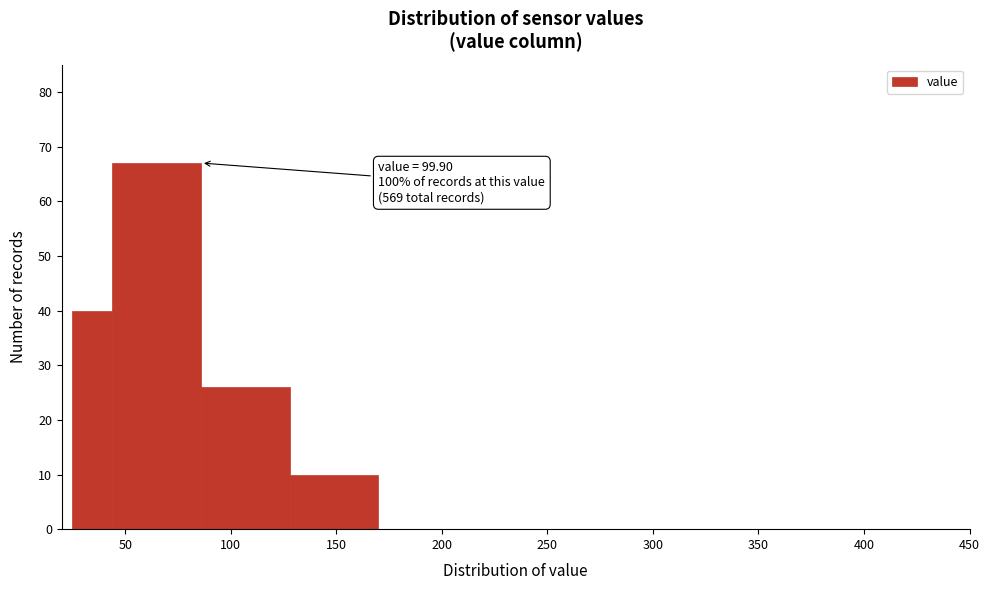

Around what value on the x-axis is the tallest bar? Give the approximate position of its centre, as read against the axis.

65